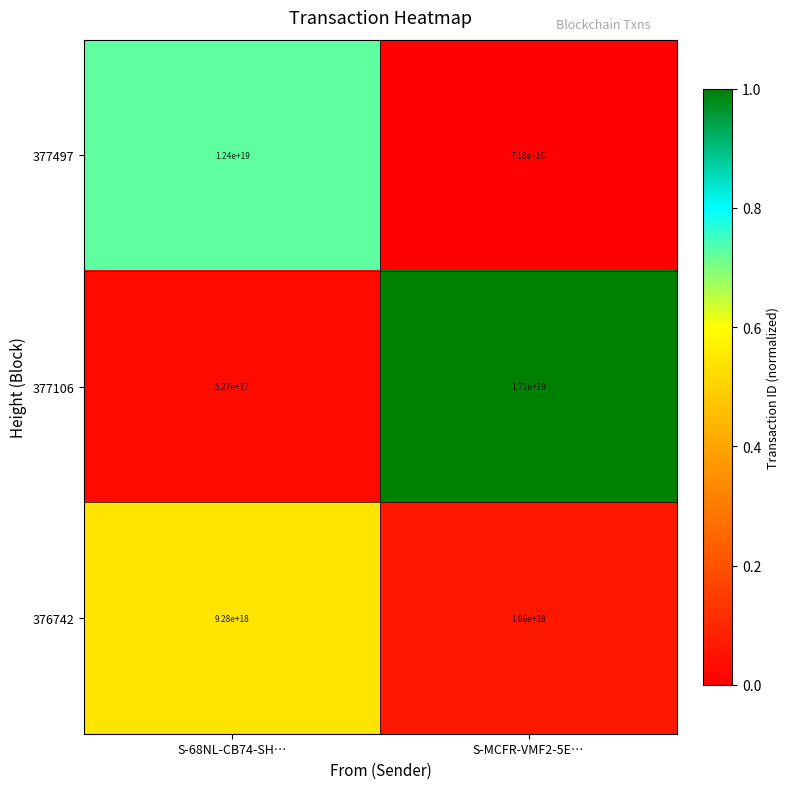

Is it true that 377106 equals 527000000000000000 at S-68NL-CB74-SH…?

True